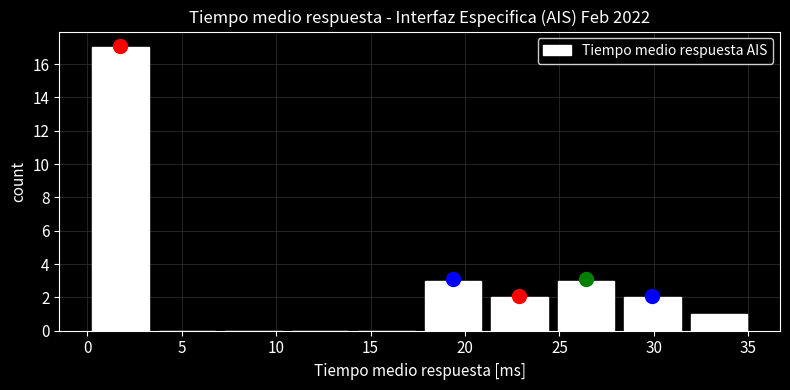

Over which range of the x-axis is the bar tallest?

0.0 to 3.5